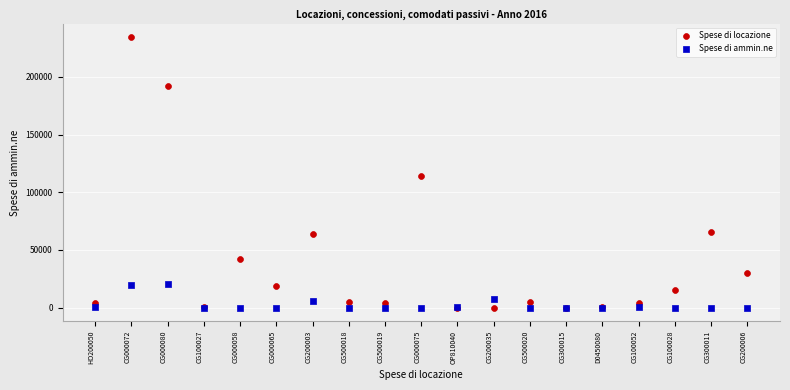

In the Spese di locazione series, what Y value is closest to 117190?

114456.4